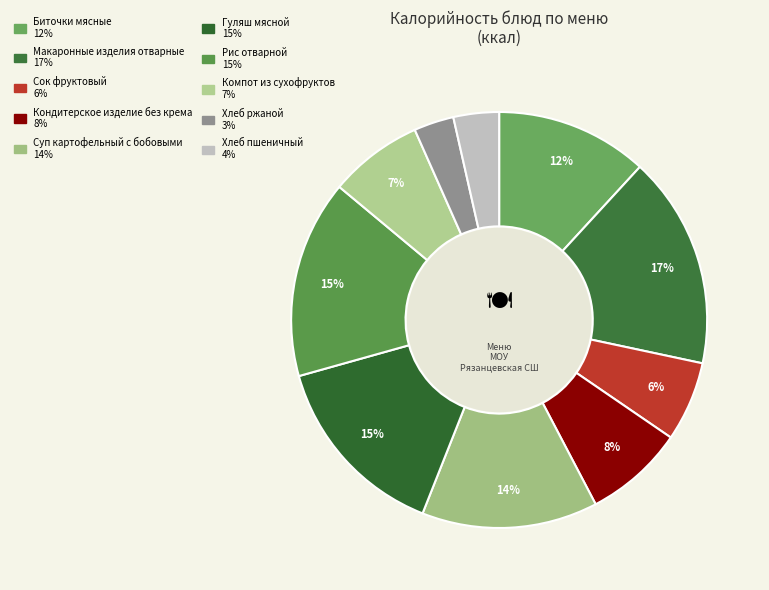

What percentage is the Компот из сухофруктов slice, to the nearest percent?

7%